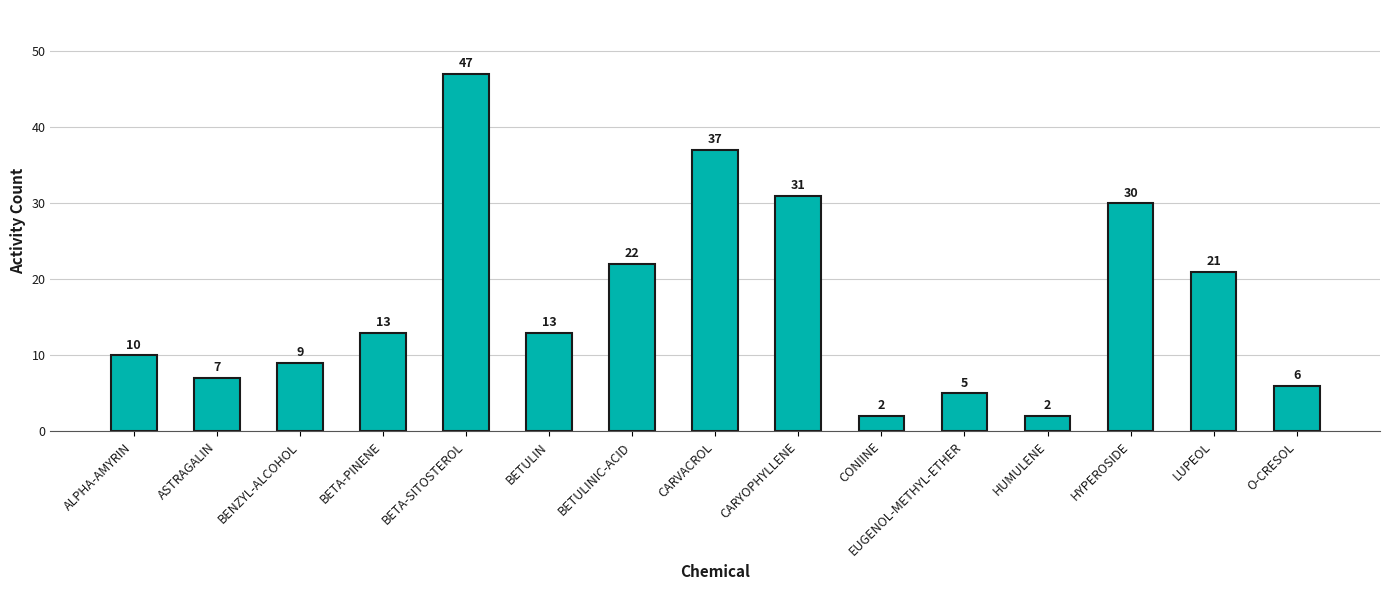

Which has a higher value, BETULIN or EUGENOL-METHYL-ETHER?

BETULIN